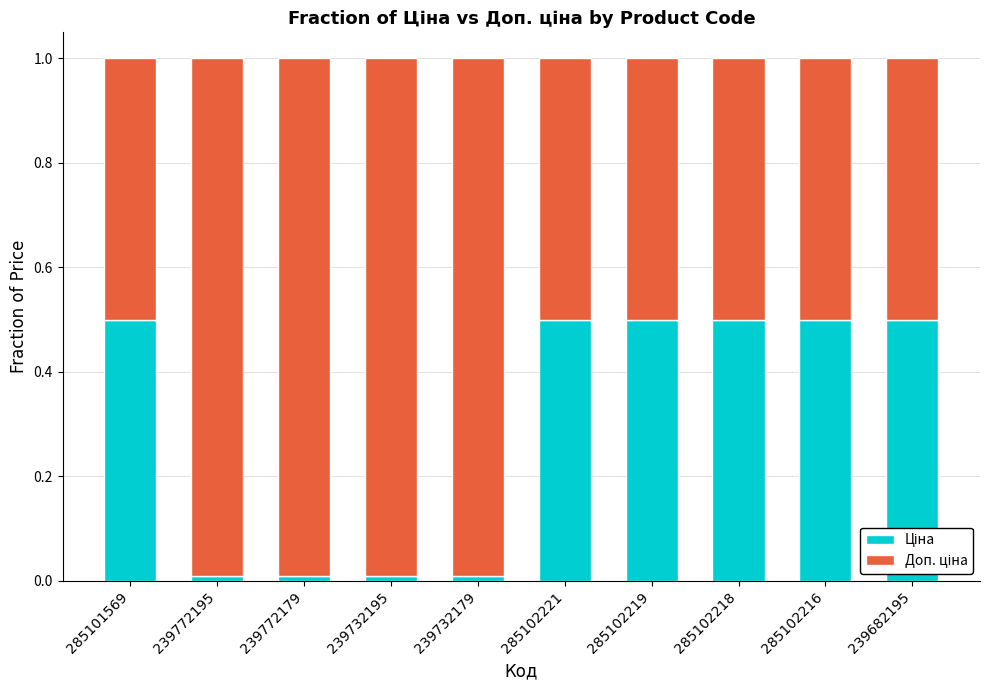

What is the total value across all series at 285102216?

1.0